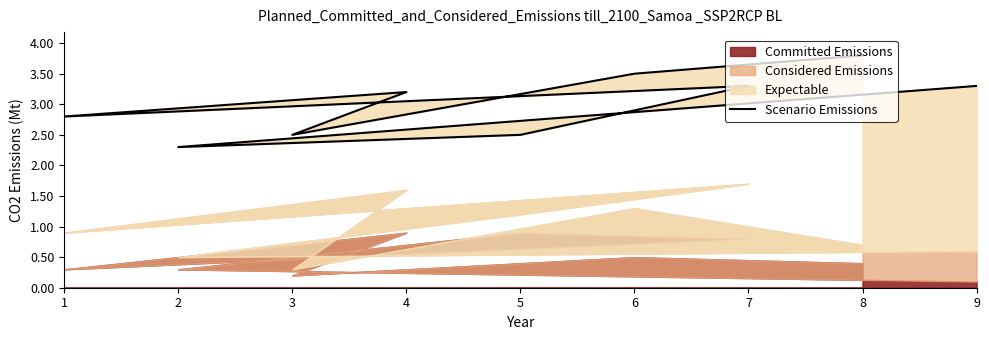

The chart shows a value of 4030843 at 2. True or false?

False